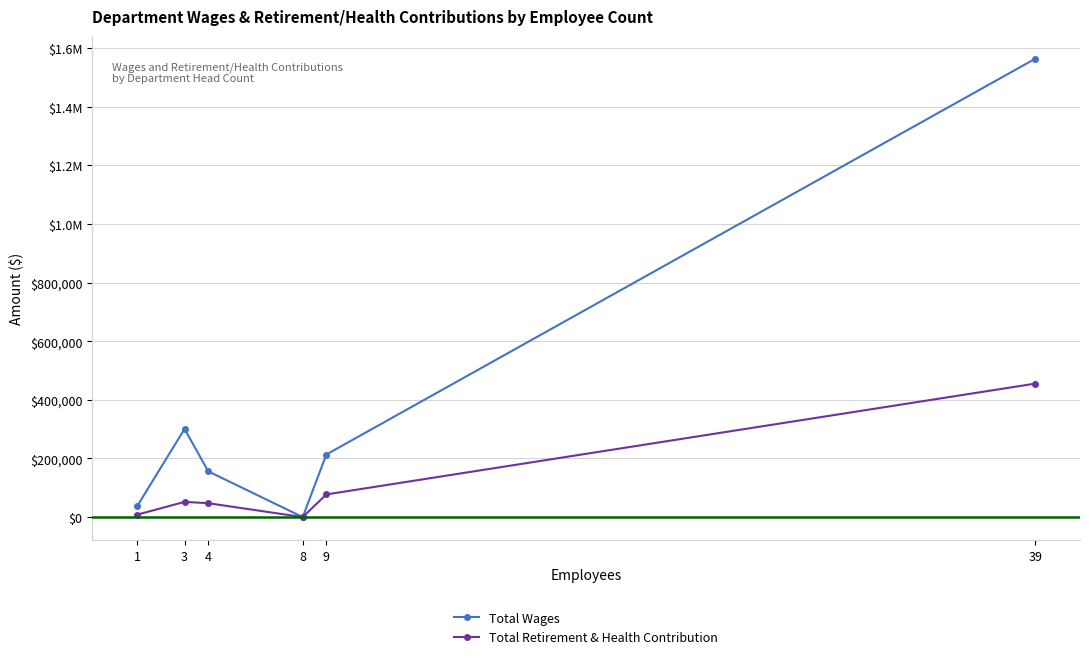

Which series has the largest total across all categories?

Total Wages